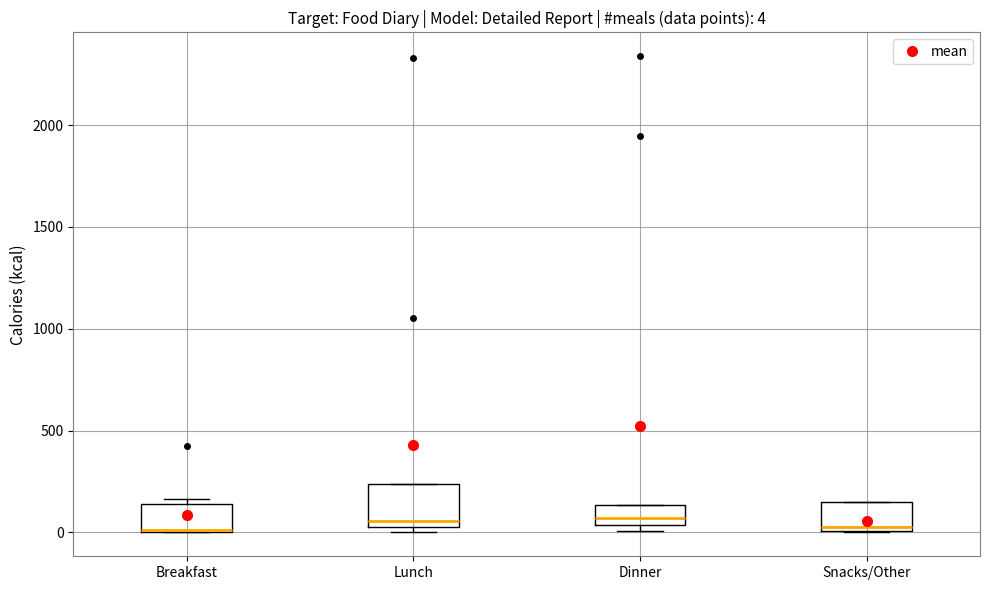

Which box is the tallest, from its lower edge to its upper edge?

Lunch